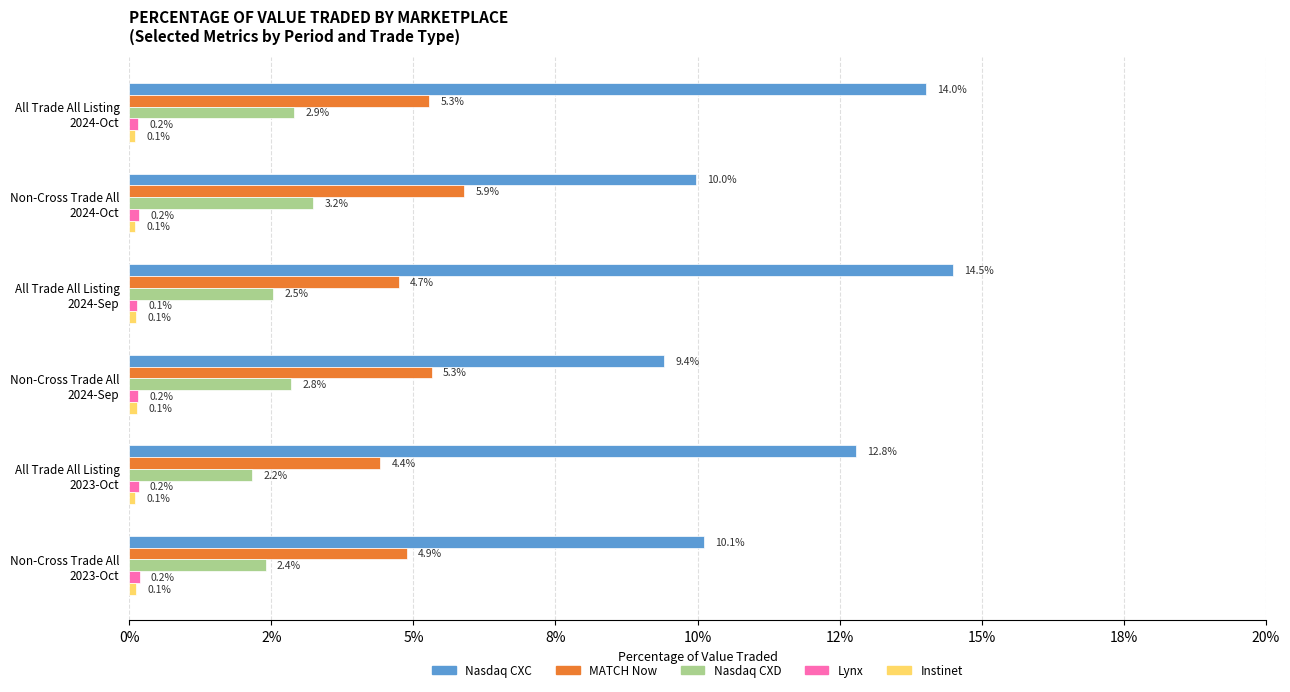

What is the average value of the MATCH Now series?

5.1